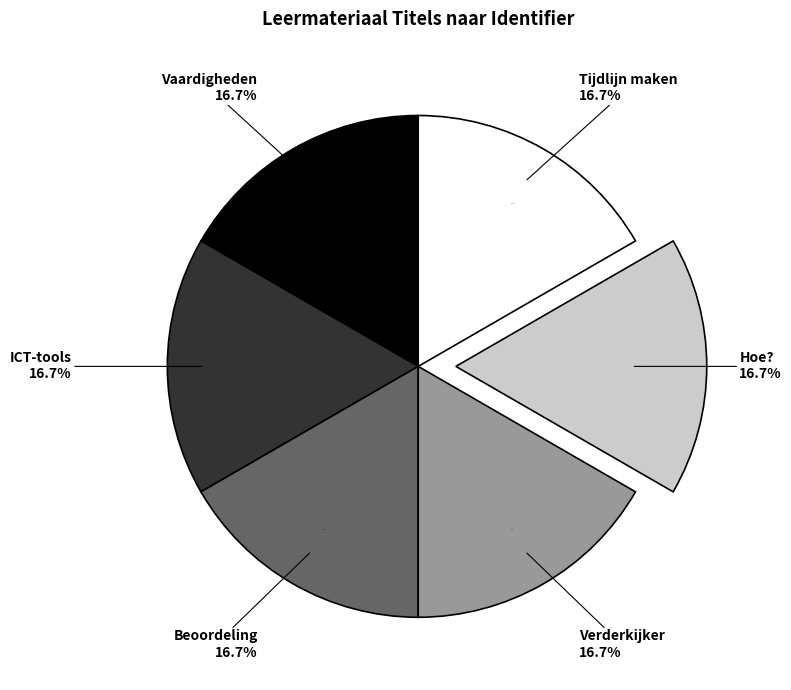

What percentage is NOT represented by Tijdlijn maken?

83.3%